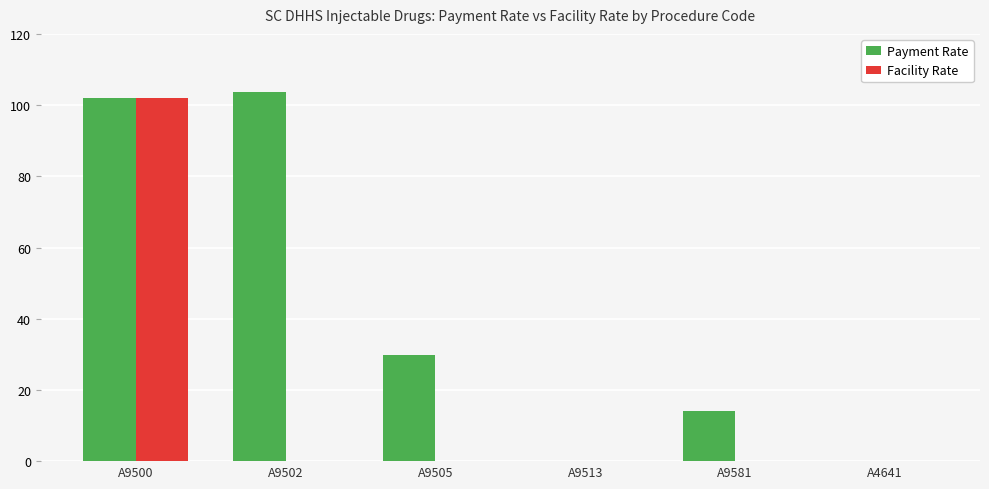

What is the difference between the Payment Rate values at A4641 and A9505?

29.7